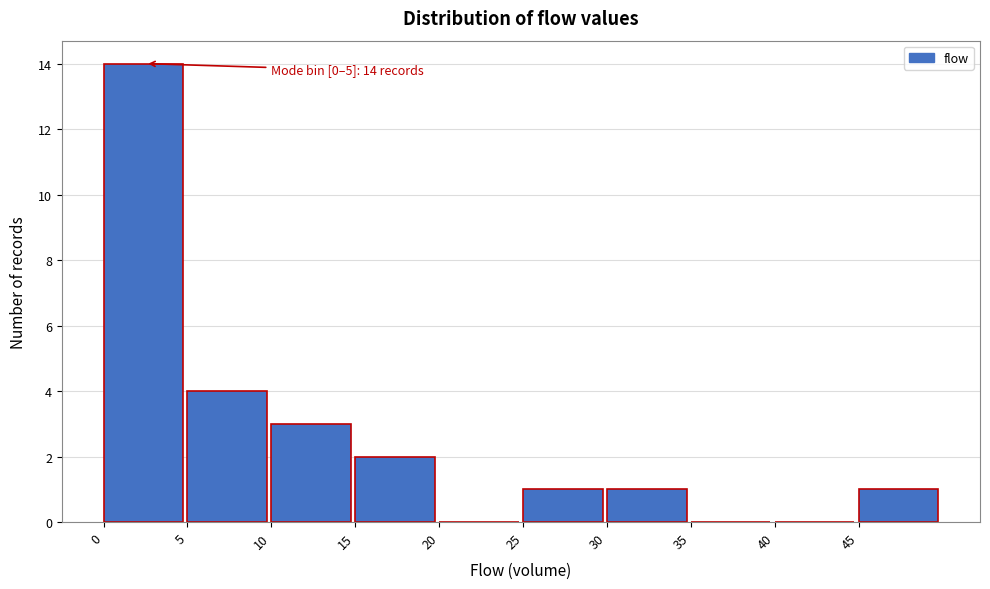

Over which range of the x-axis is the bar tallest?

0 to 5